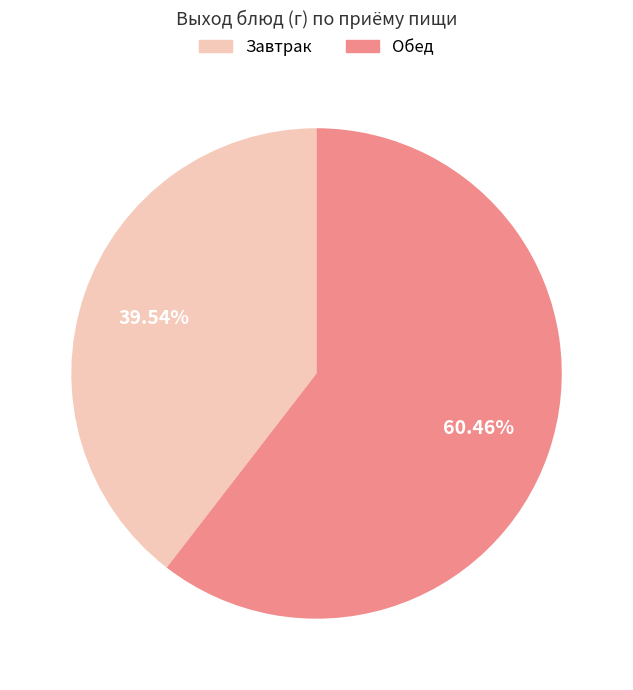

Is there any slice that represents more than half of the pie?

Yes